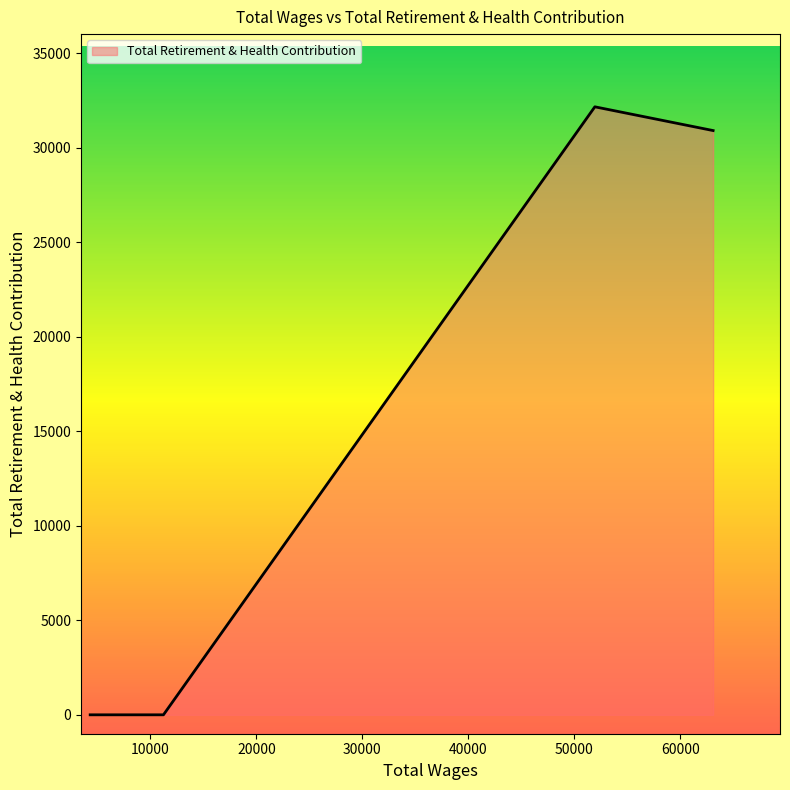

What is the greatest value displayed?

32155